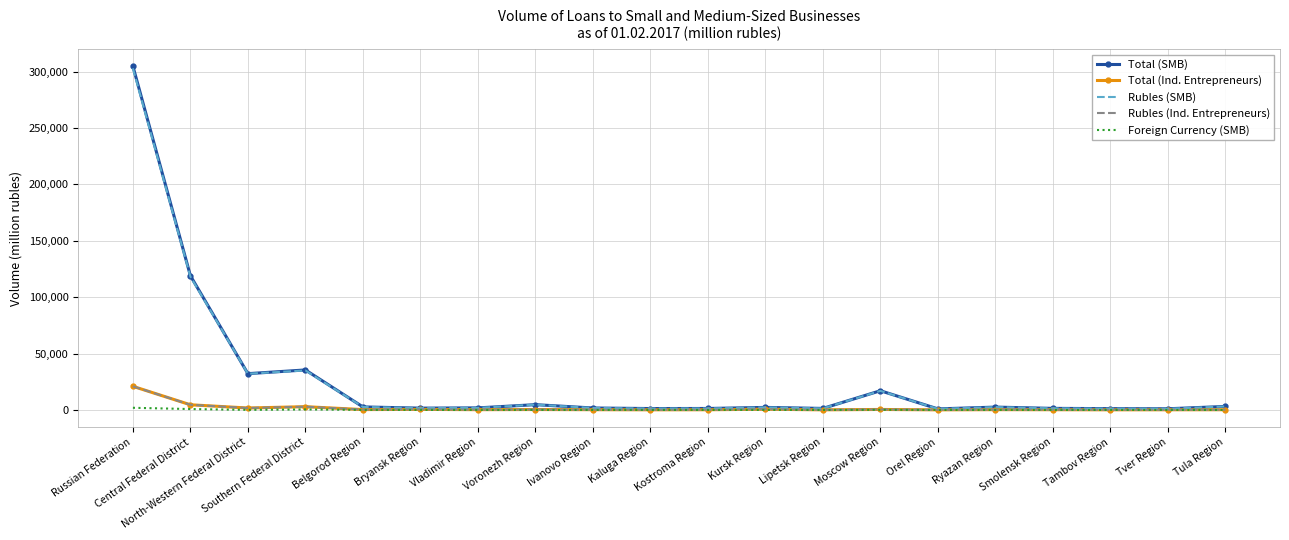

At how many categories does at least one series exceed 49548?

2